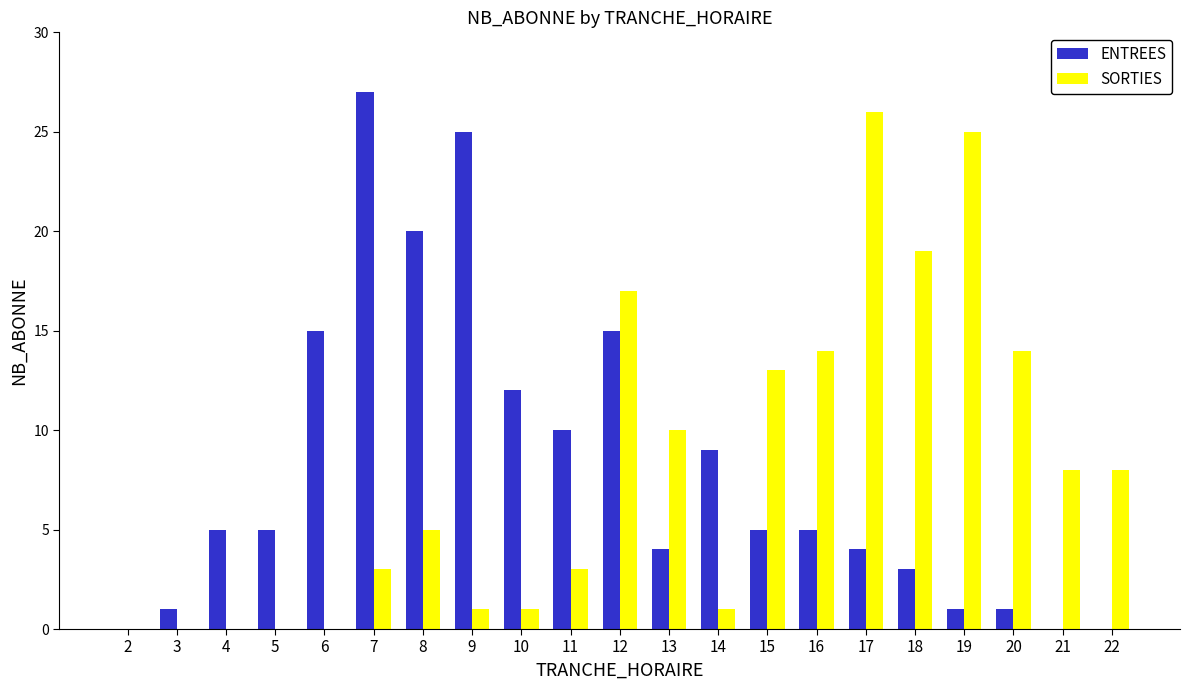

Count the number of data series in this chart.

2